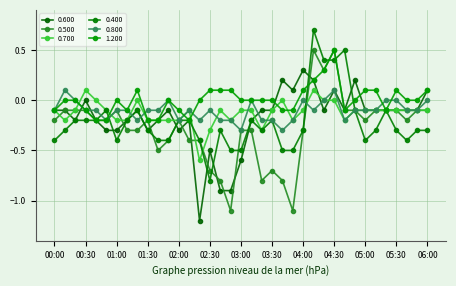

True or false: 0.500 has more than 0 points higher than both neighbors.

True